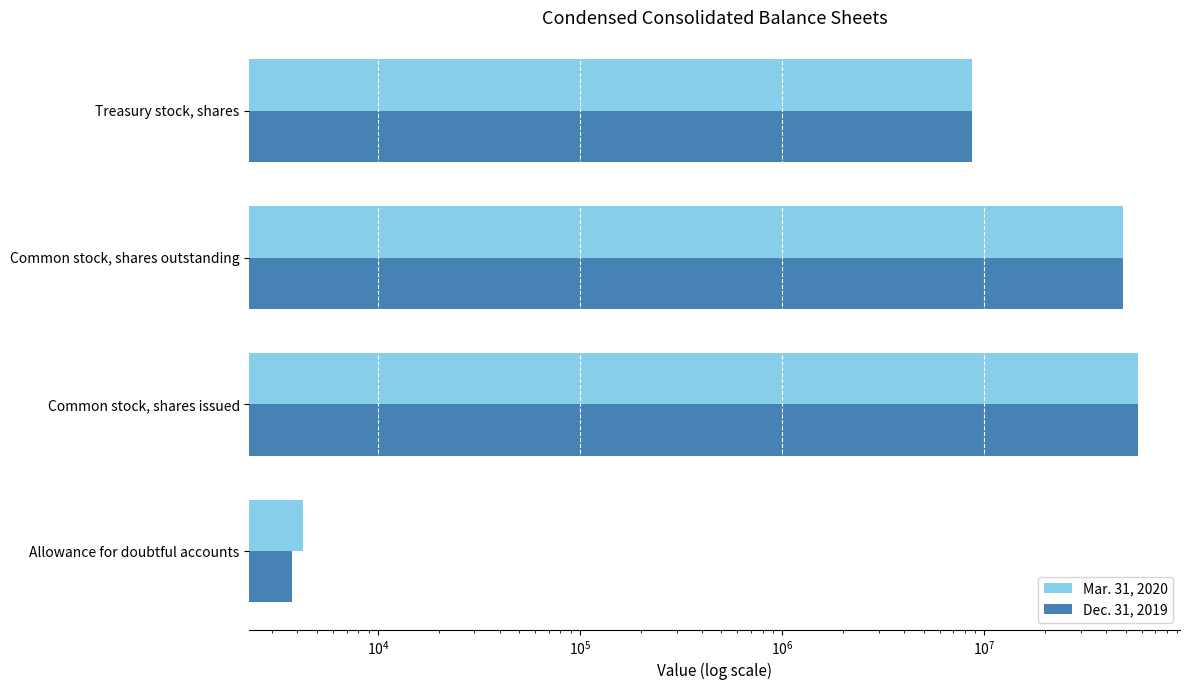

How many bars are there in total?

8